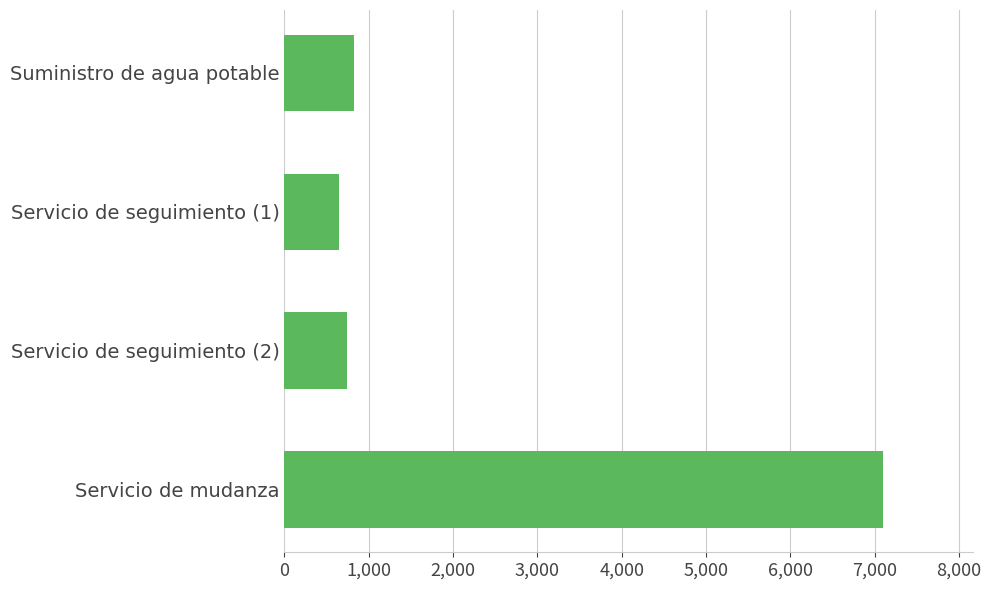

How many bars are there in total?

4